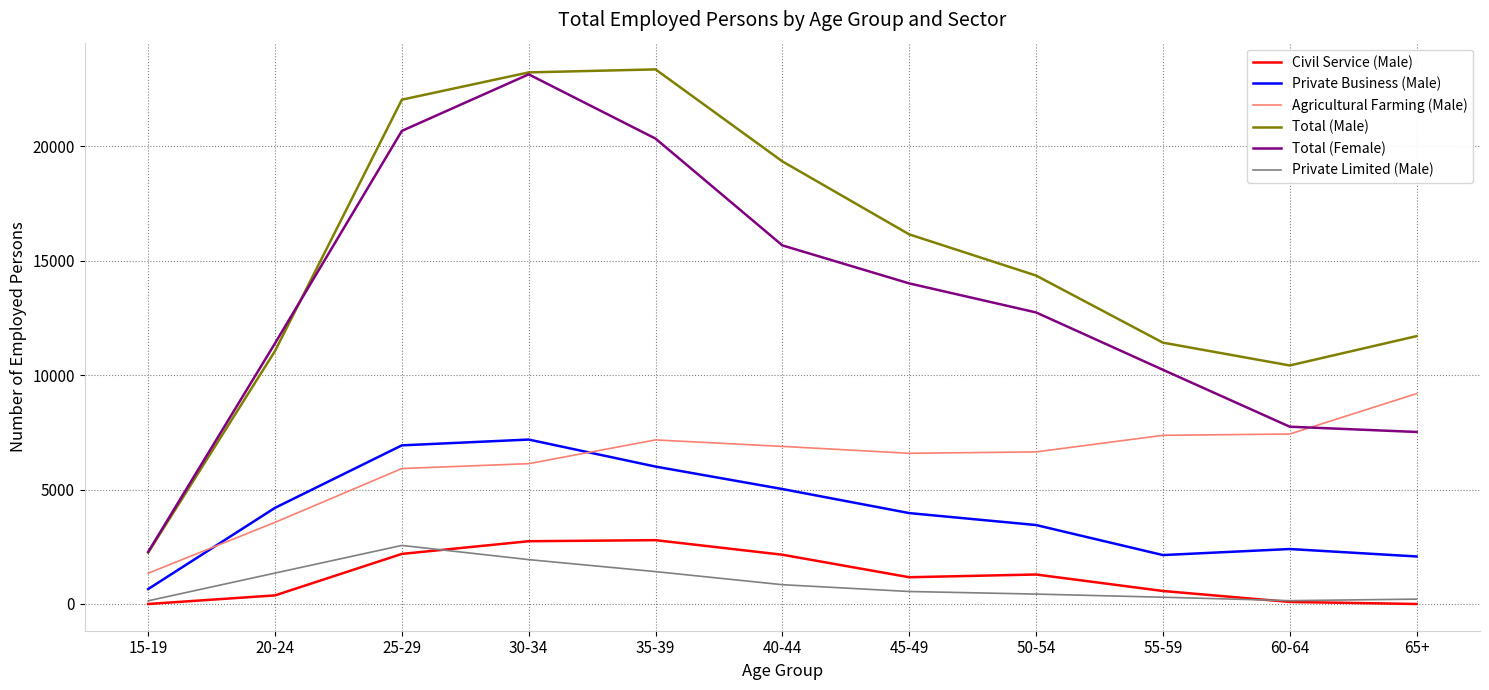

The Agricultural Farming (Male) series shows 4966 at 20-24. True or false?

False